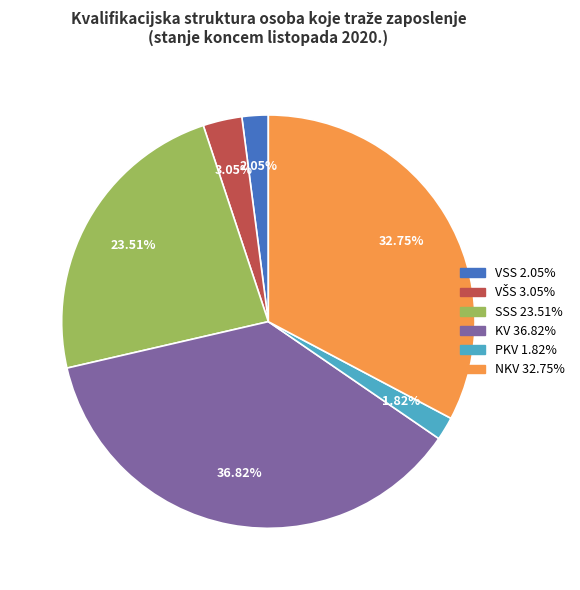

Is there any slice that represents more than half of the pie?

No